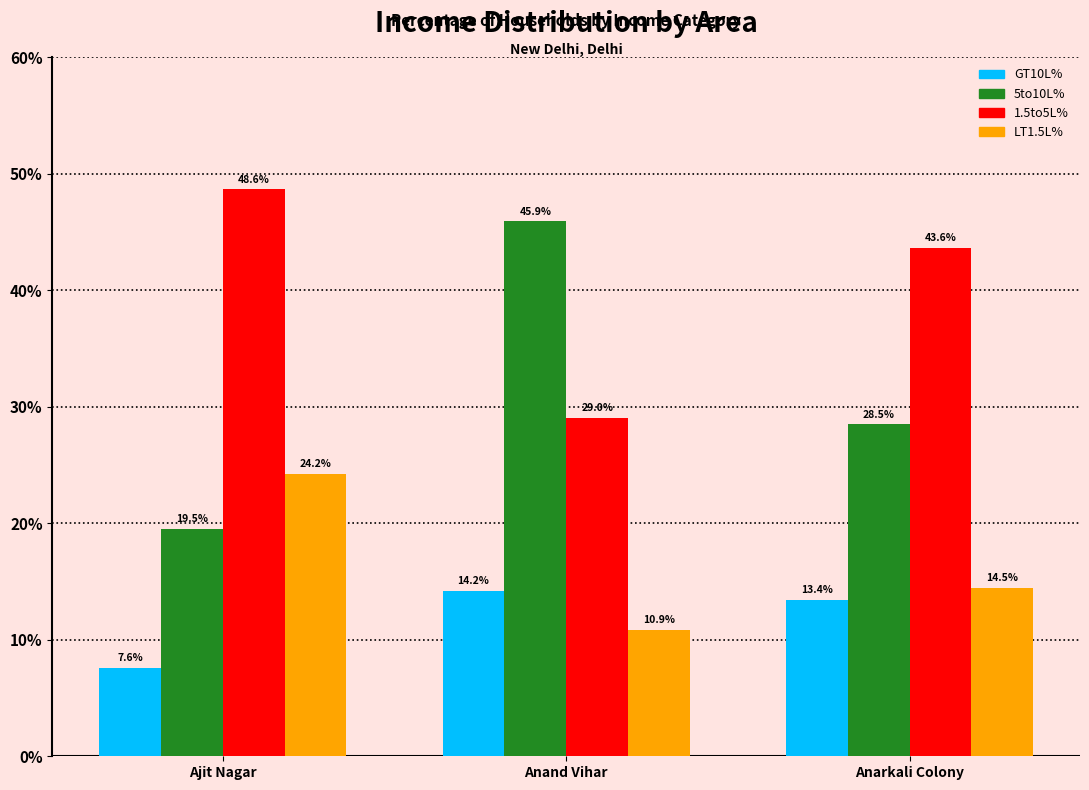

What is the value of the 1.5to5L% bar at the 2nd from the left?

29.0